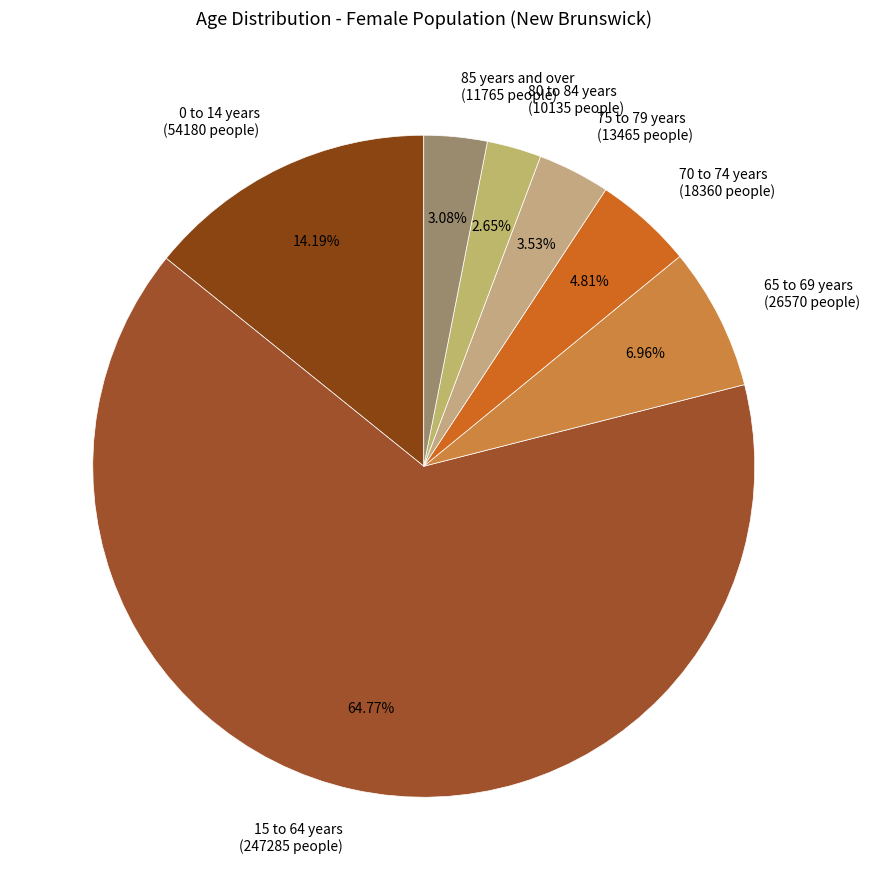

Which category has the biggest portion of the pie?

15 to 64 years